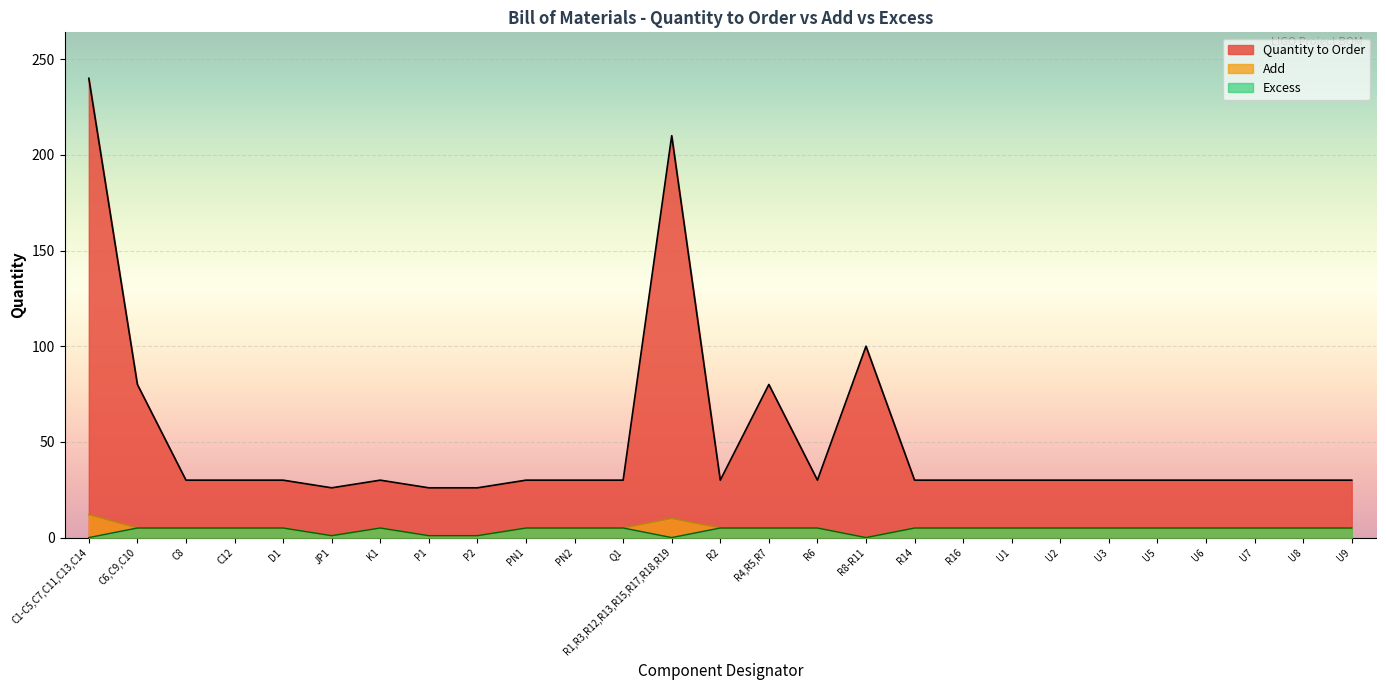

What is the maximum value for Quantity to Order?

240